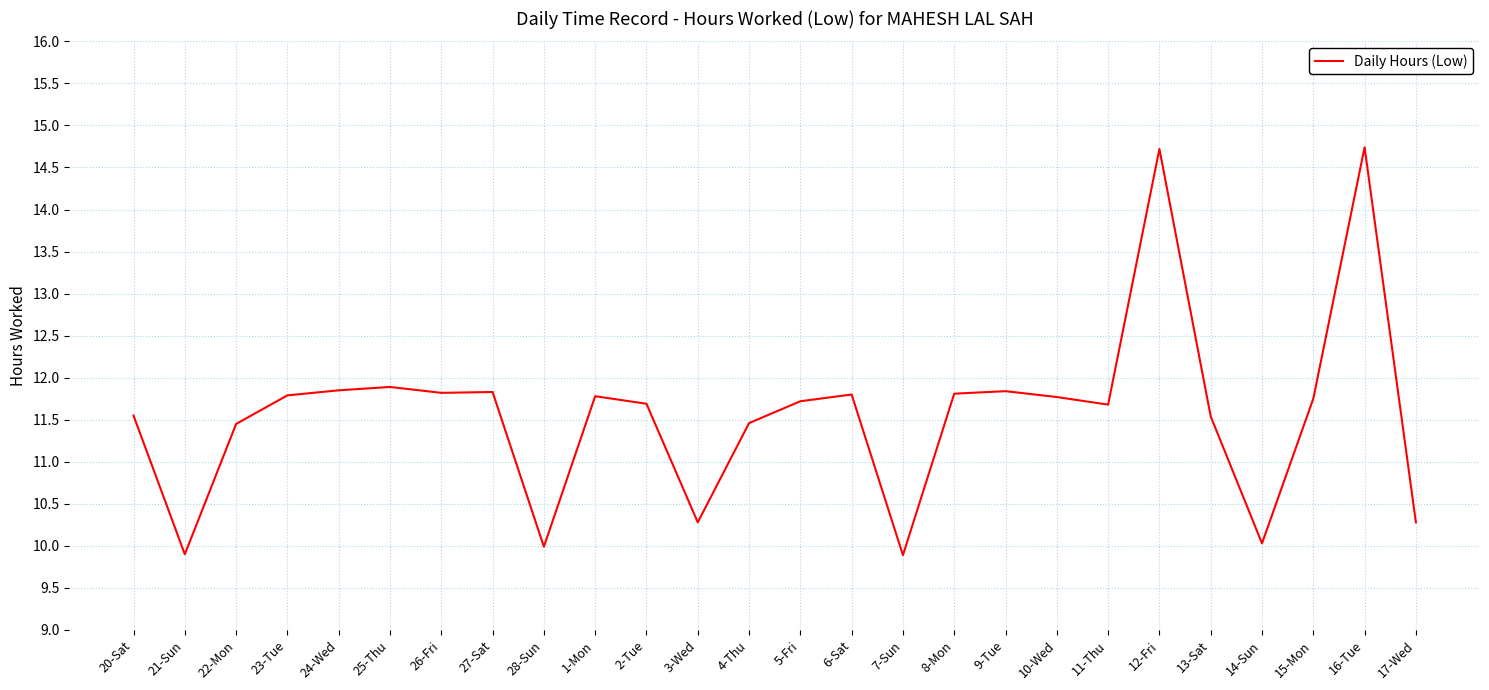

The value at 25-Thu is 18.5. True or false?

False